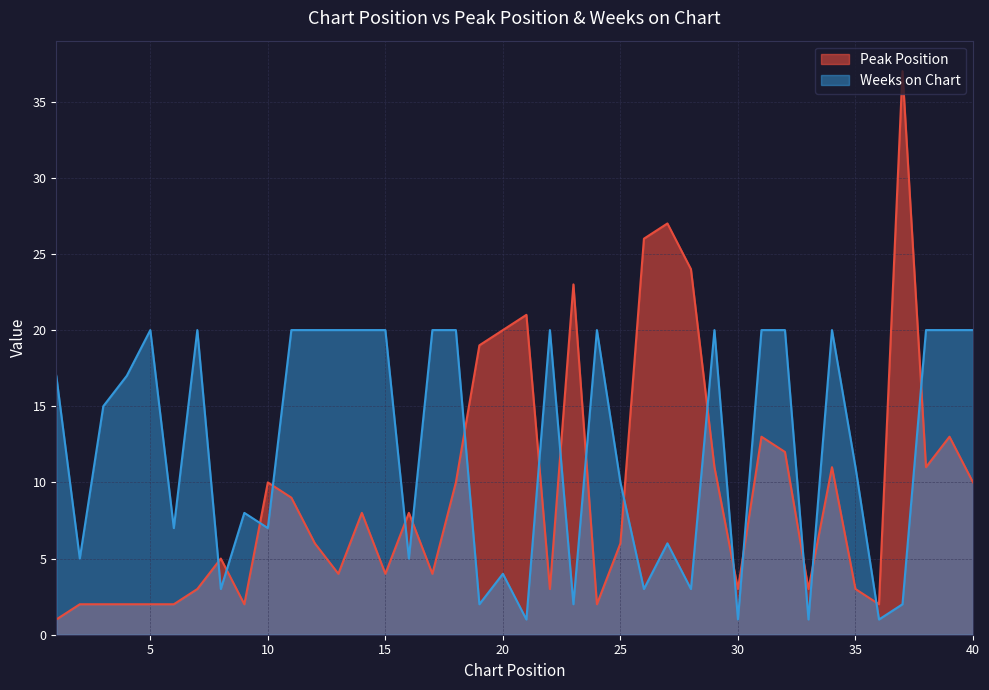

At which label does Peak Position reach its peak?

37